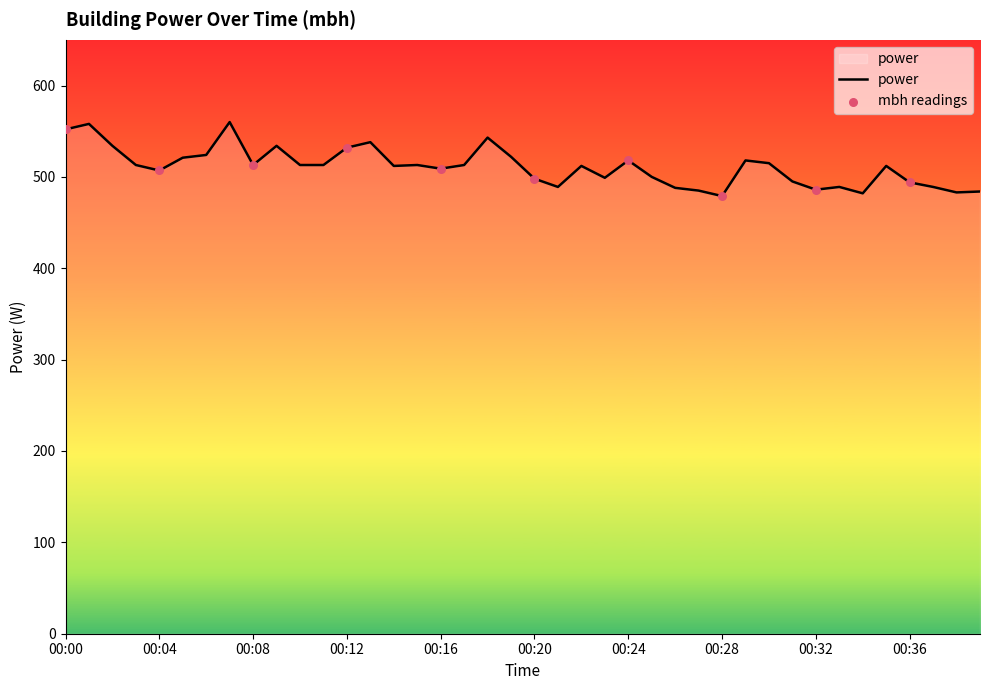

What is the maximum value shown in the chart?

560